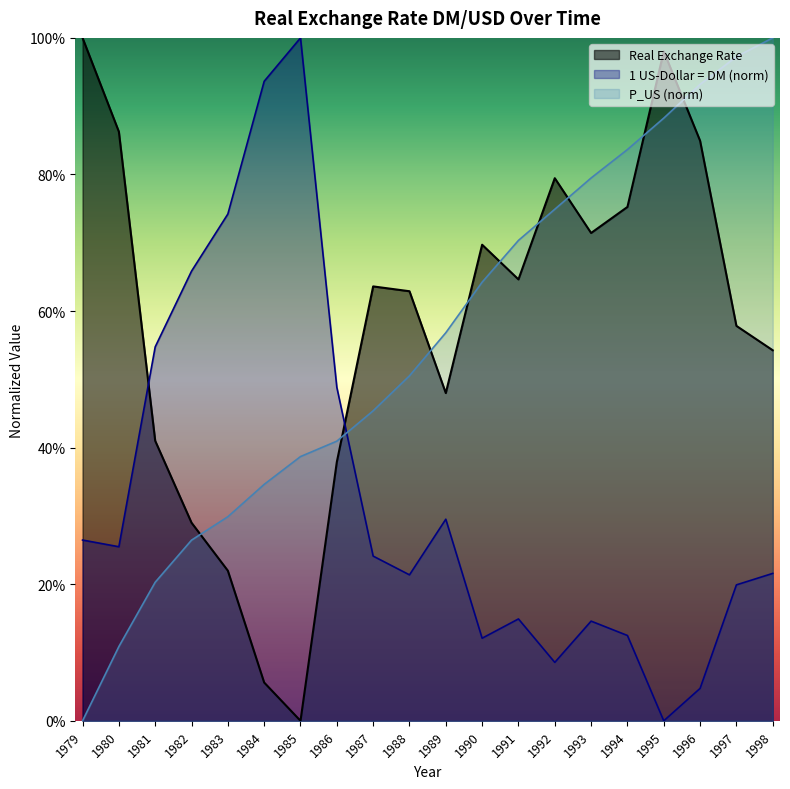

Reading left to right, transcribe all the data shown in this chart.

1 US-Dollar = DM: 0.3	0.3	0.5	0.7	0.7	0.9	1.0	0.5	0.2	0.2	0.3	0.1	0.1	0.1	0.1	0.1	0.0	0.0	0.2	0.2
P_US: 0.0	0.1	0.2	0.3	0.3	0.3	0.4	0.4	0.5	0.5	0.6	0.6	0.7	0.7	0.8	0.8	0.9	0.9	1.0	1.0
Real Exchange Rate: 1.0	0.9	0.4	0.3	0.2	0.1	0.0	0.4	0.6	0.6	0.5	0.7	0.6	0.8	0.7	0.8	1.0	0.8	0.6	0.5